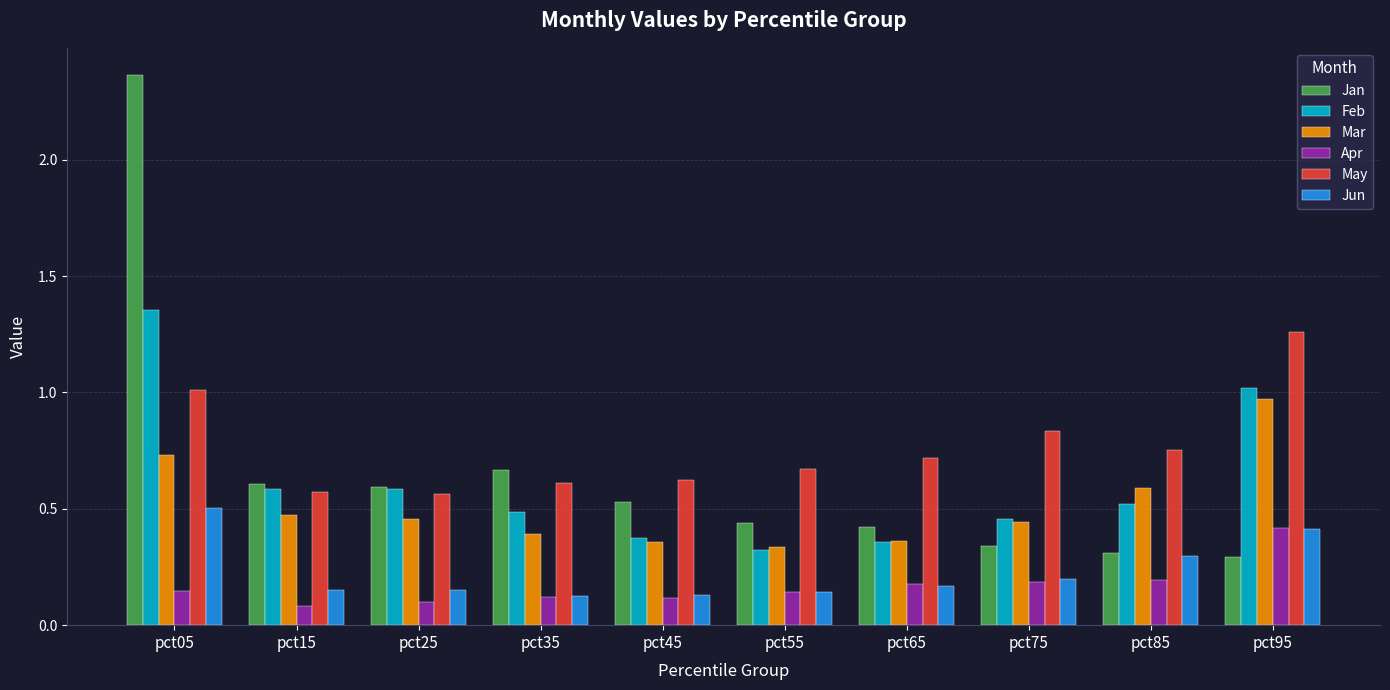

Which series has the largest range (max minus min)?

Jan